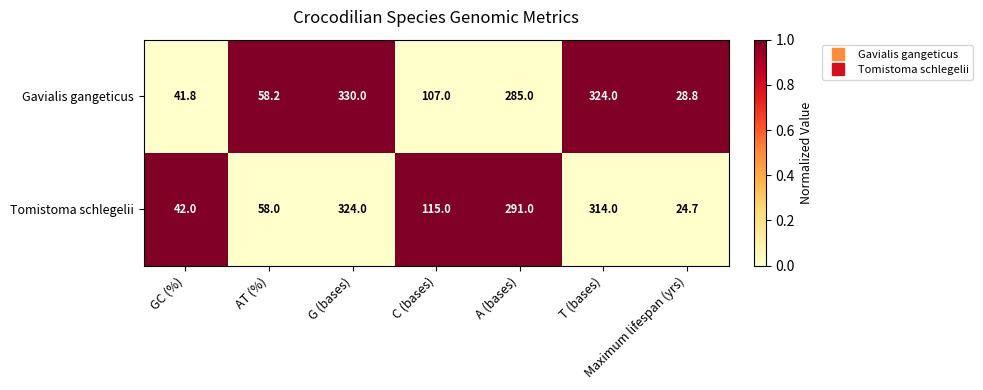

Rank the categories by Gavialis gangeticus value from highest to lowest.

G (bases), T (bases), A (bases), C (bases), AT (%), GC (%), Maximum lifespan (yrs)